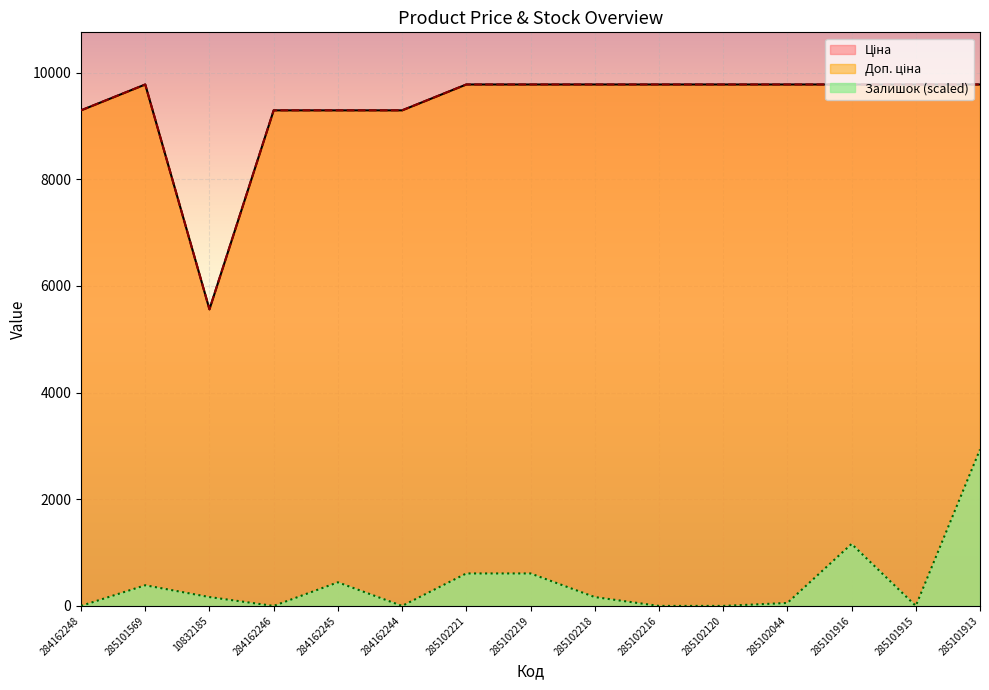

Is the value of Ціна at 285102120 greater than the value of Залишок at 285102219?

Yes